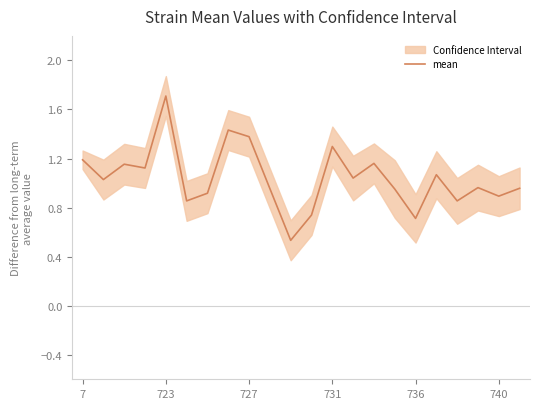

Where does the mean series first go above 1?

7